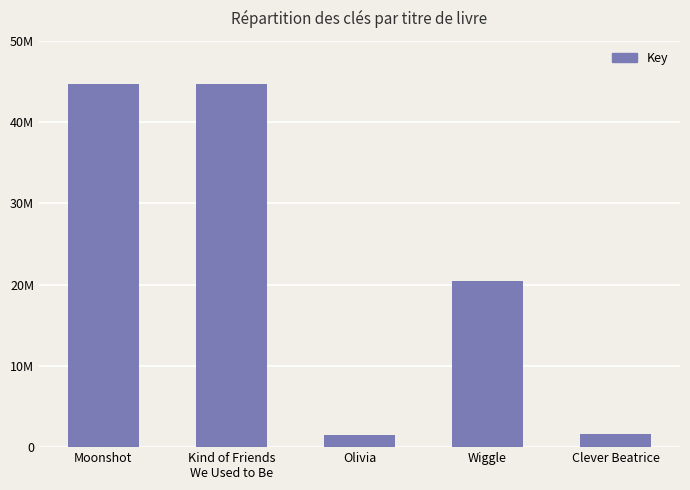

True or false: the data shows 2746918 at Clever Beatrice.

False